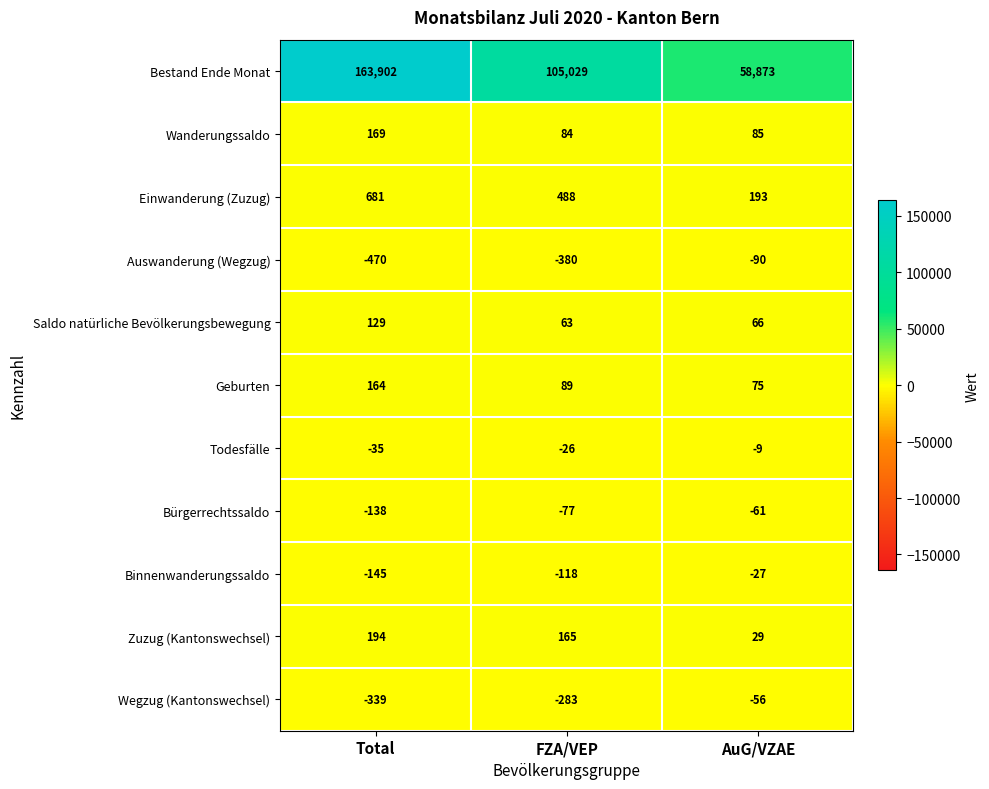

Count the Binnenwanderungssaldo values in the range -145 to -27.

3